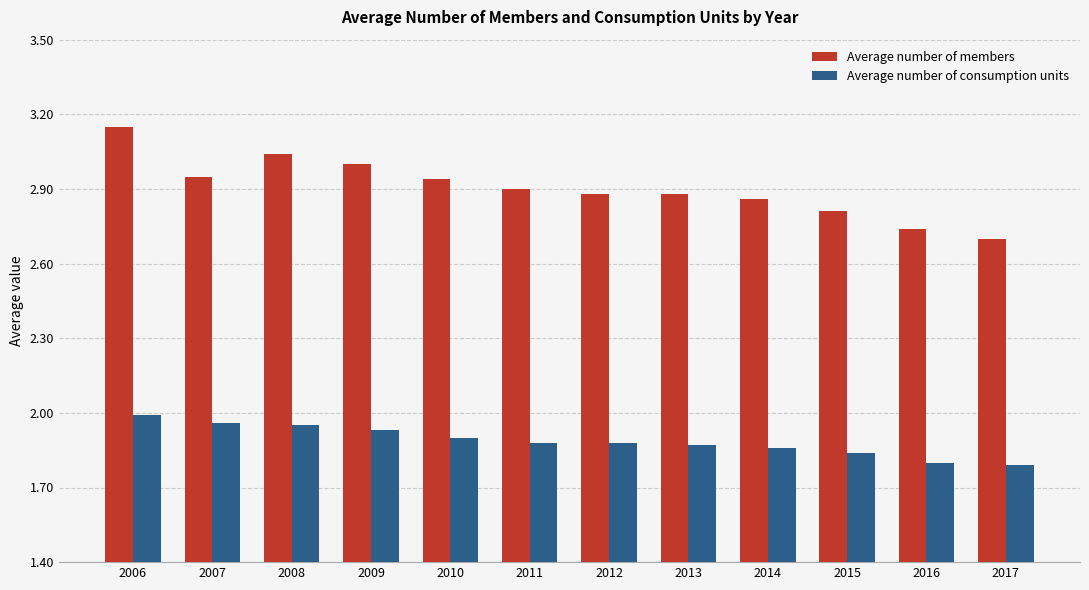

True or false: Average number of consumption units has a value of 3.3 at 2009.

False